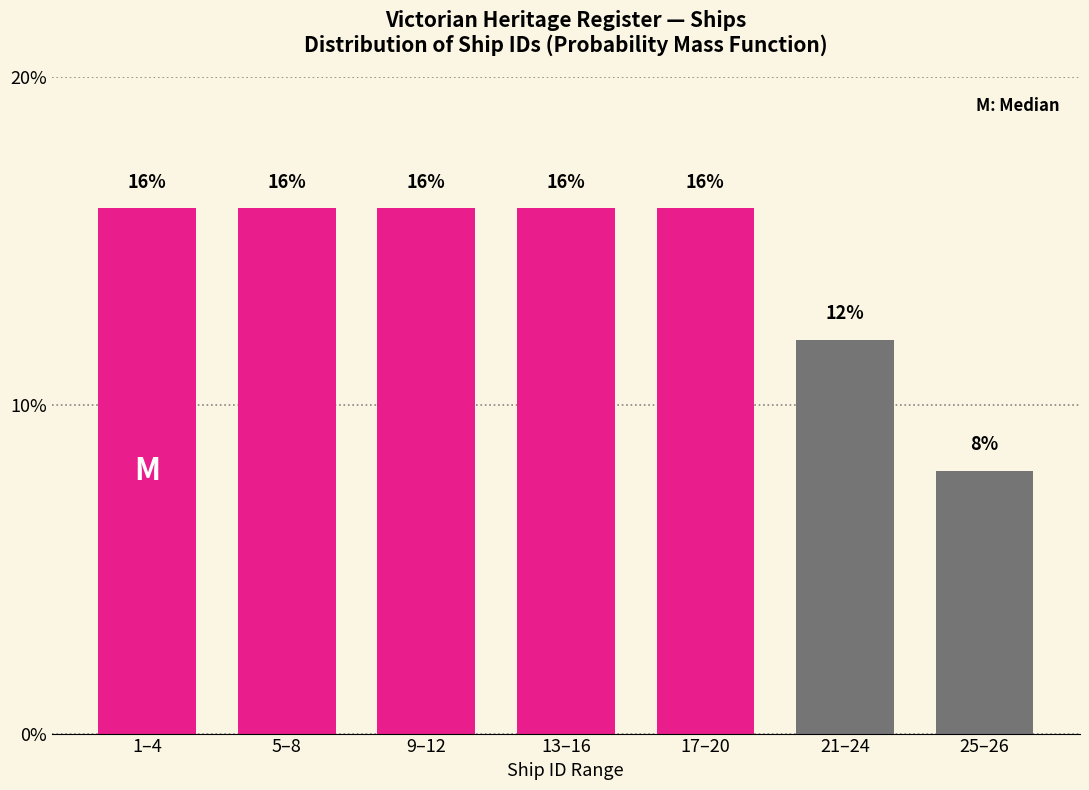

Reading left to right, extract all data points from this chart.

16	16	16	16	16	12	8